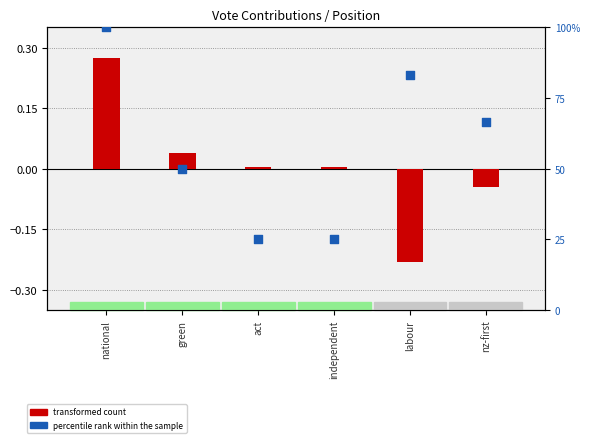

At how many categories does at least one series exceed 71?

2